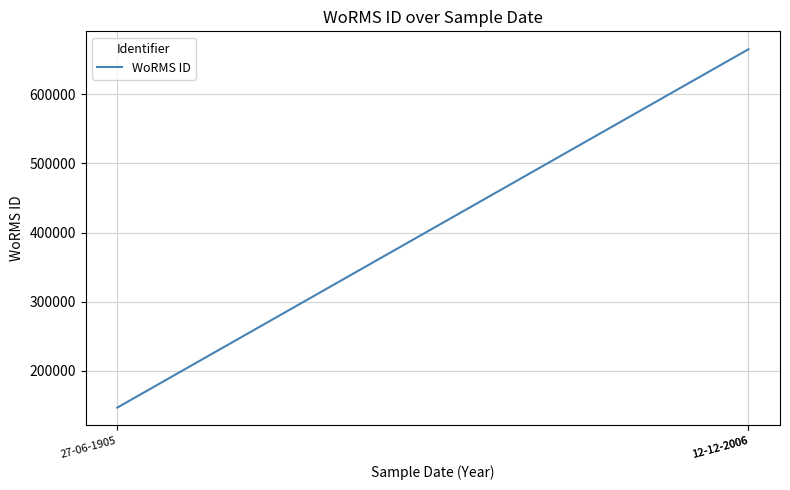

How many lines are shown in the chart?

1